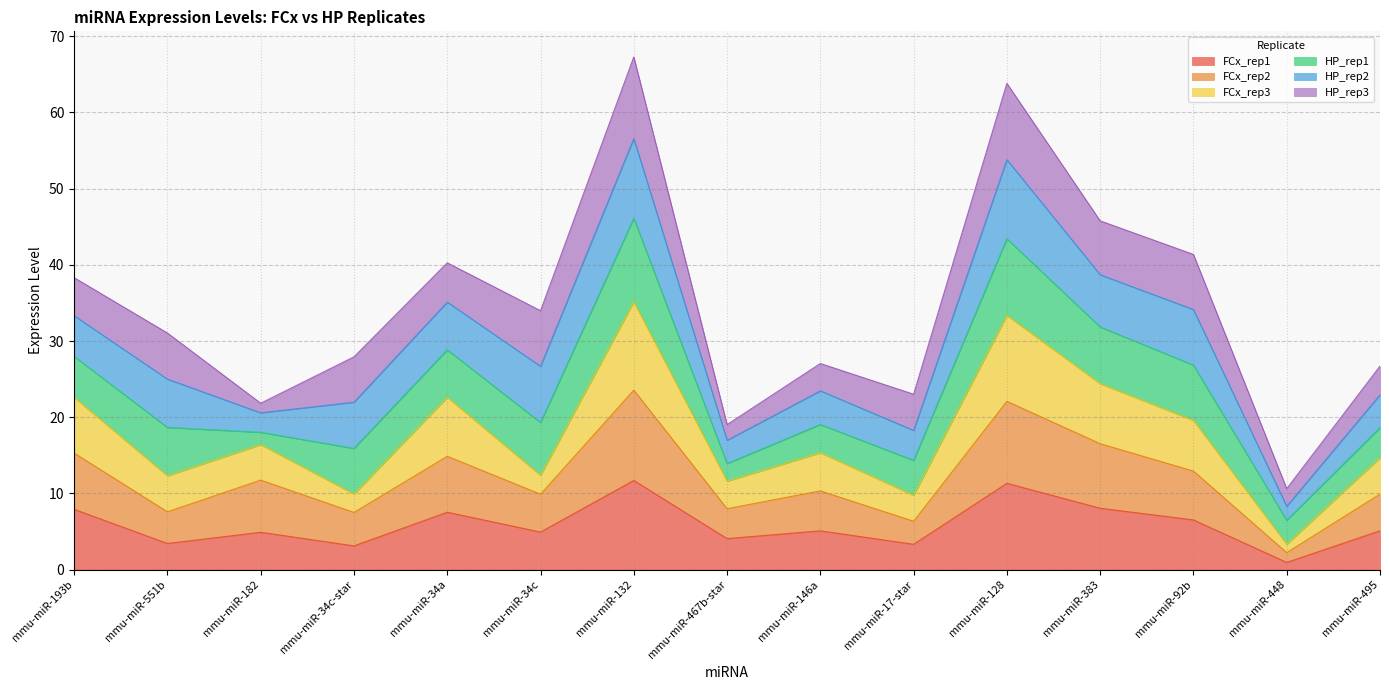

Which category has the highest value in the FCx_rep2 series?

mmu-miR-132